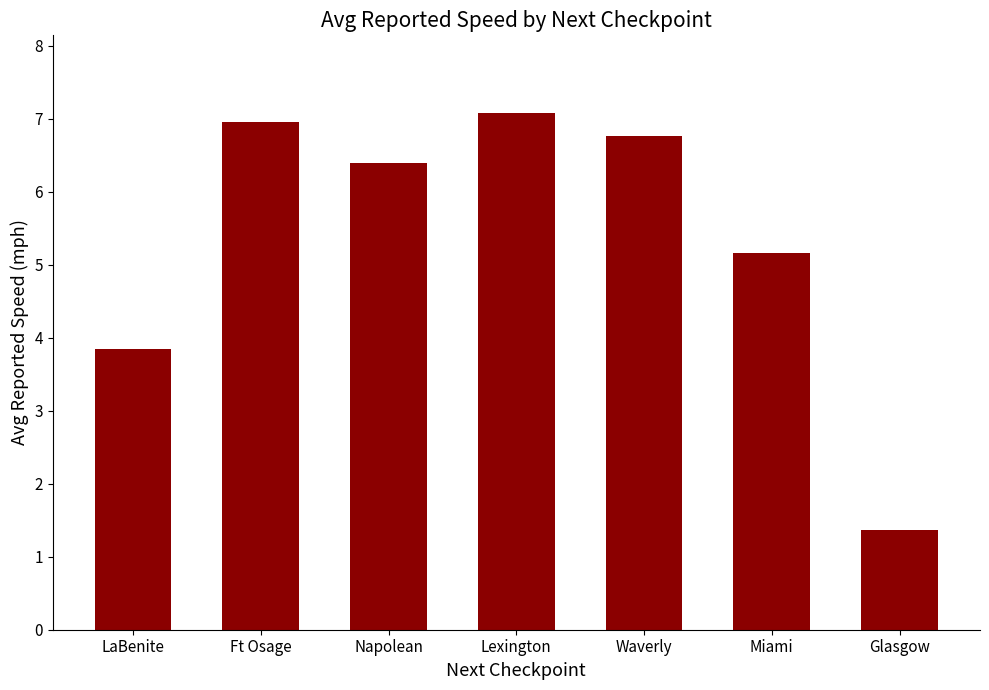

Reading left to right, list all the values displayed in this chart.

3.9	7.0	6.4	7.1	6.8	5.2	1.4